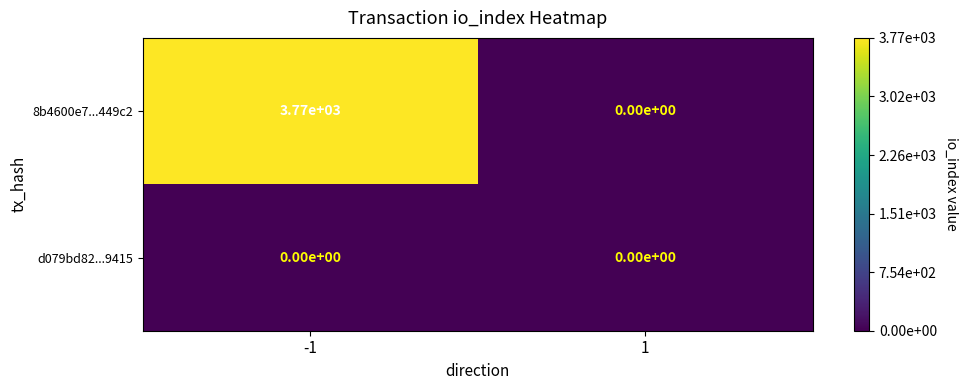

What is the maximum value for 8b4600e7...449c2?

3770